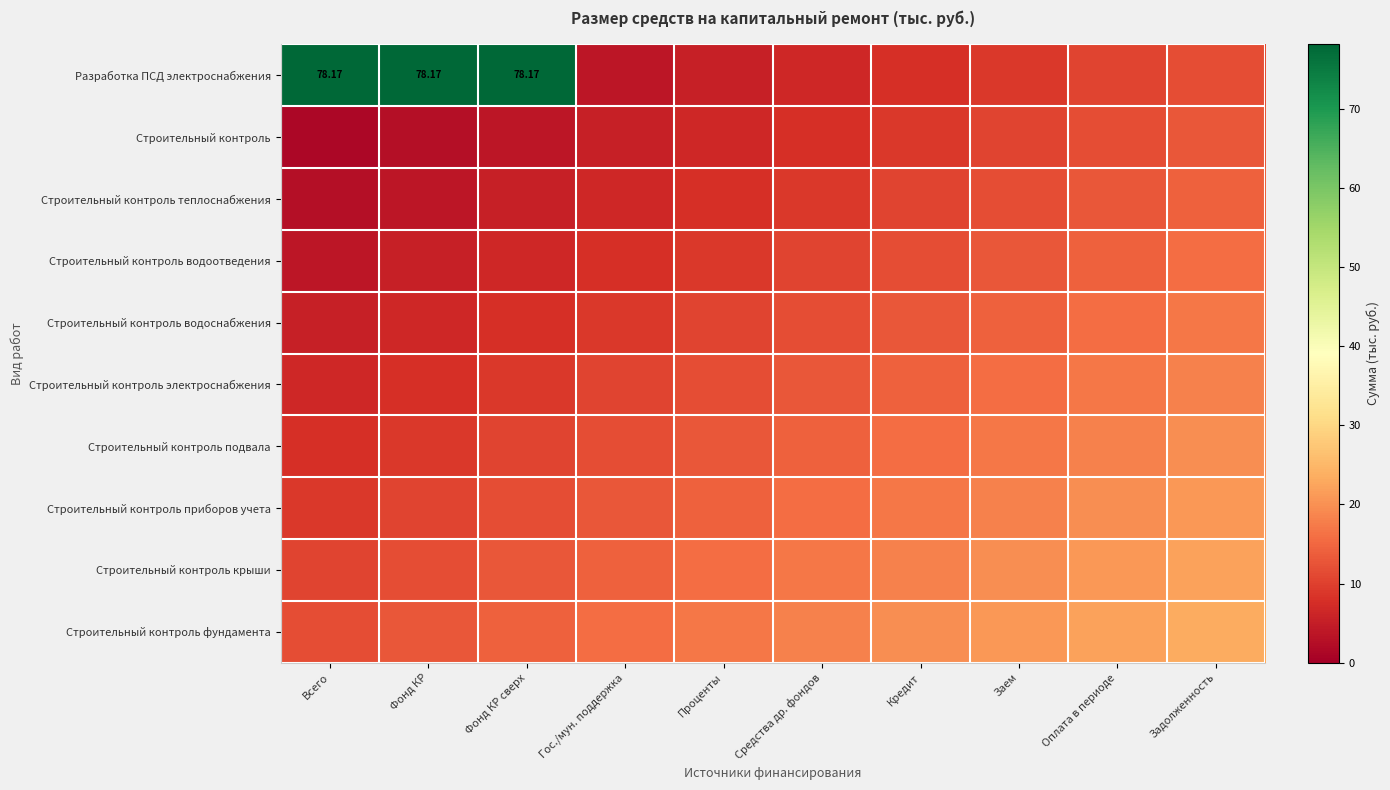

Is it true that Строительный контроль крыши equals 18.2 at Кредит?

True